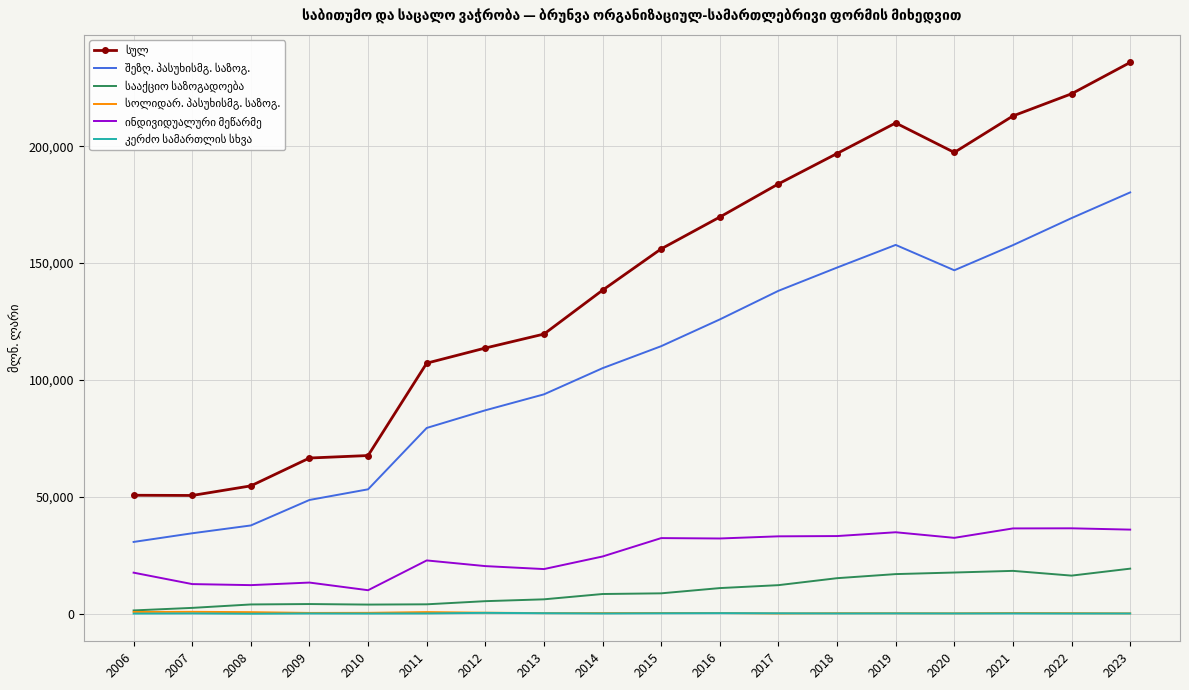

What is the greatest value displayed?

235834